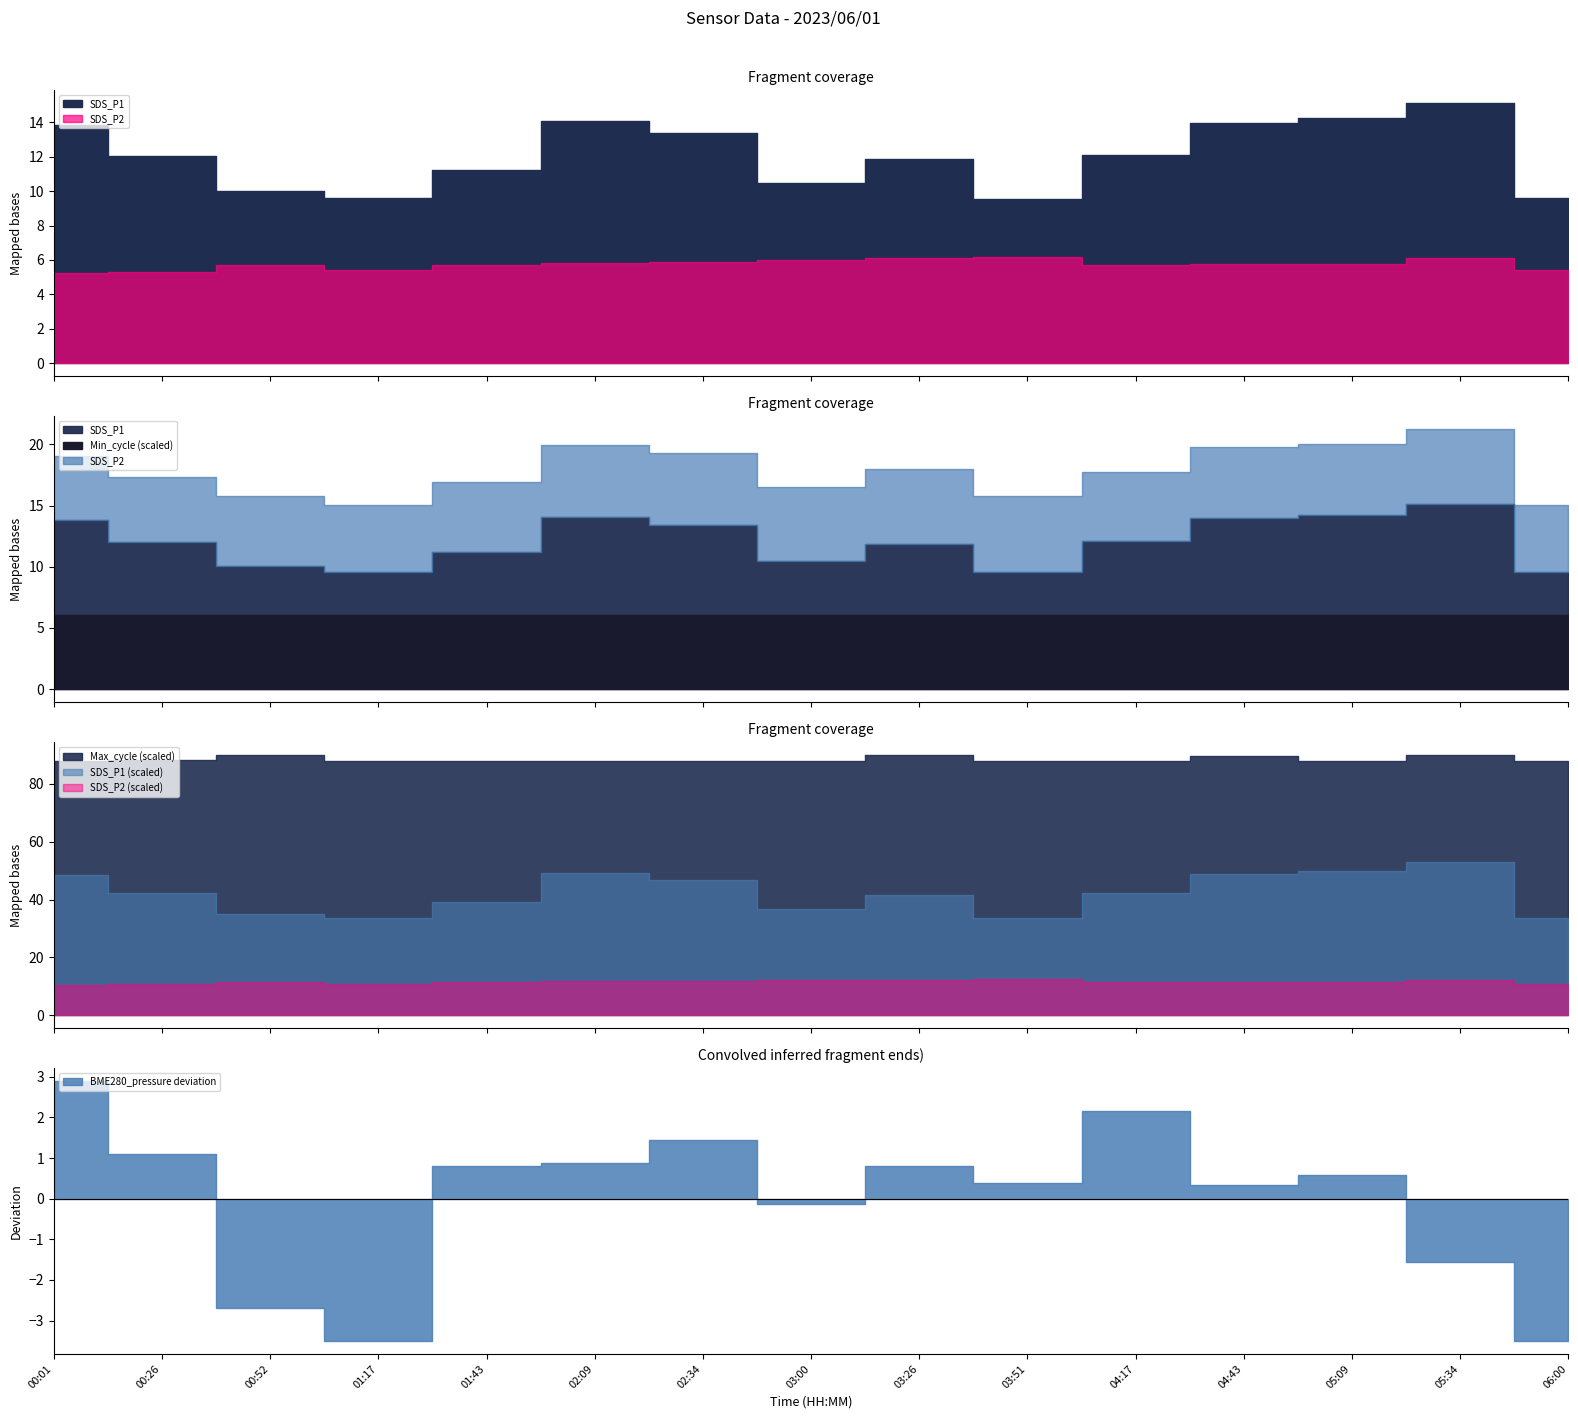

Does the chart display data point markers on the line(s)?

No